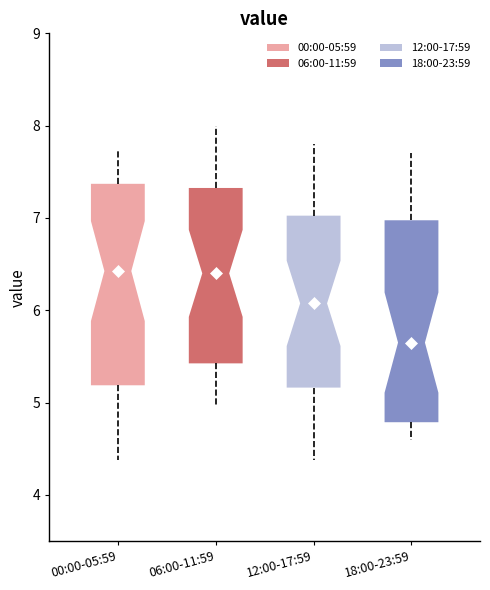

Reading left to right, read every box against the y-axis: the position of its median line, the range the box covers, and the ends of its whiskers. The values are not printed on the chart, so give them approximately, as read against the axis.

00:00-05:59: median 6.4, box 5.2 to 7.4, whiskers 4.4 to 7.8
06:00-11:59: median 6.4, box 5.4 to 7.3, whiskers 5.0 to 8.0
12:00-17:59: median 6.1, box 5.2 to 7.0, whiskers 4.4 to 7.8
18:00-23:59: median 5.7, box 4.8 to 7.0, whiskers 4.6 to 7.7